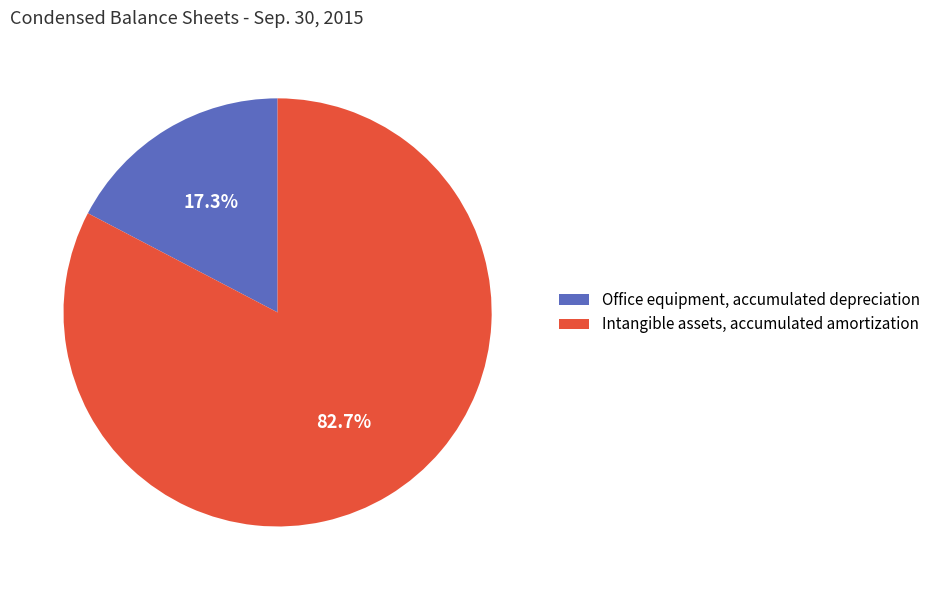

What percentage is the Intangible assets, accumulated amortization slice, to the nearest percent?

83%